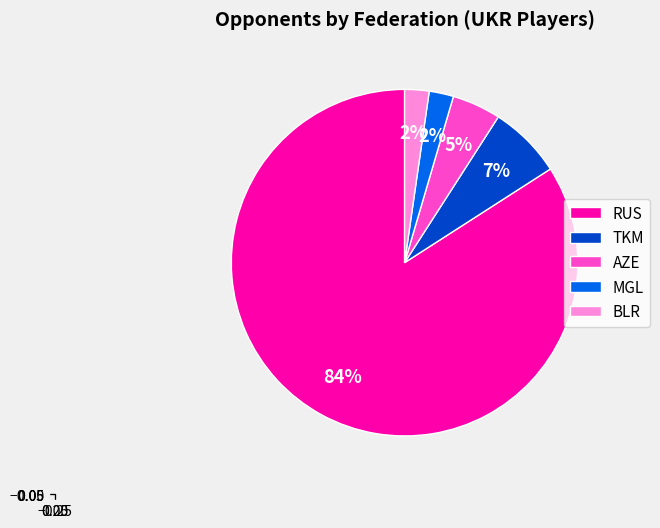

What is the majority slice?

RUS